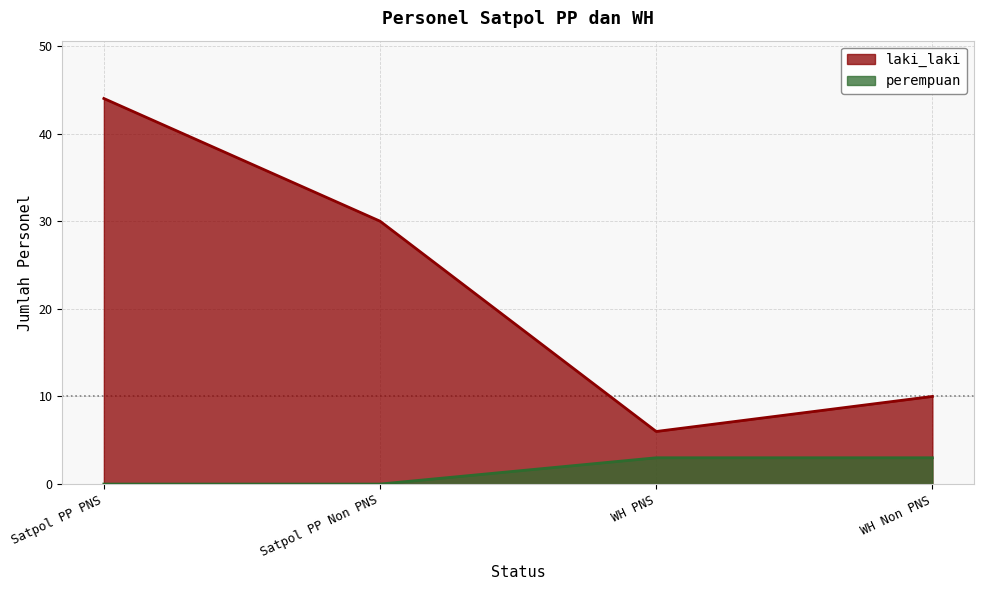

Does the chart have visible grid lines?

Yes